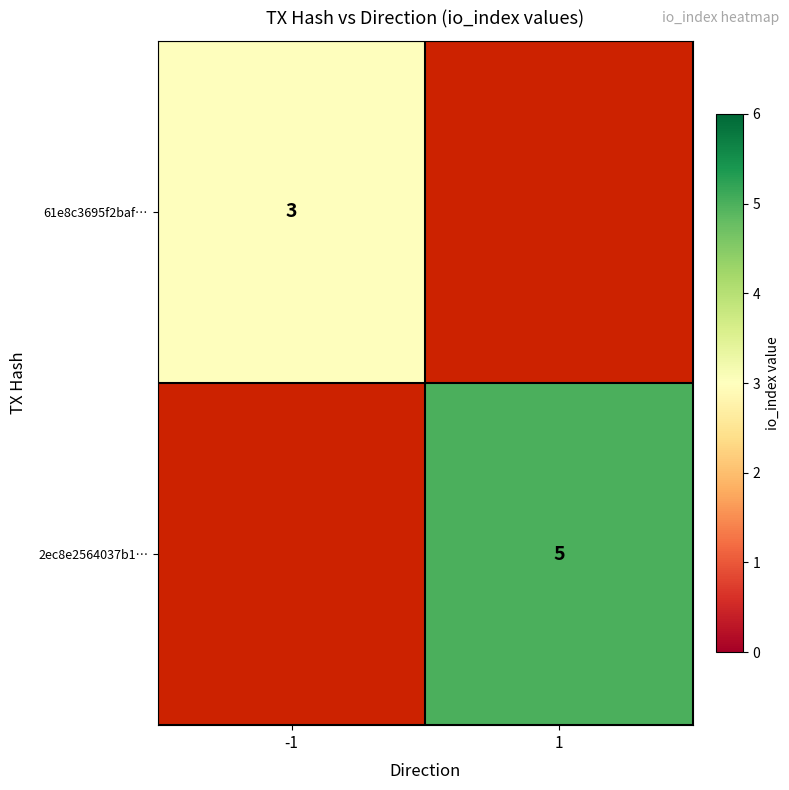

At how many categories does at least one series exceed 4?

1